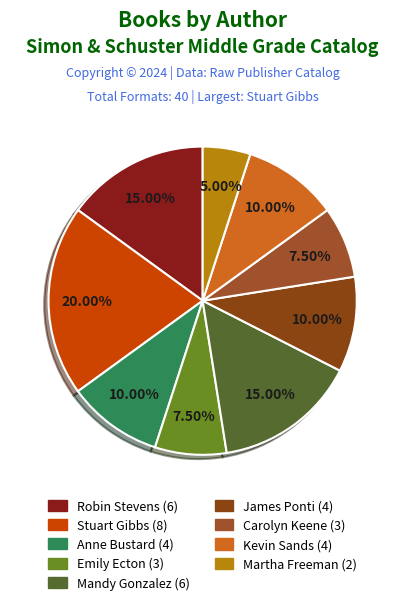

Count the number of slices in the pie.

9